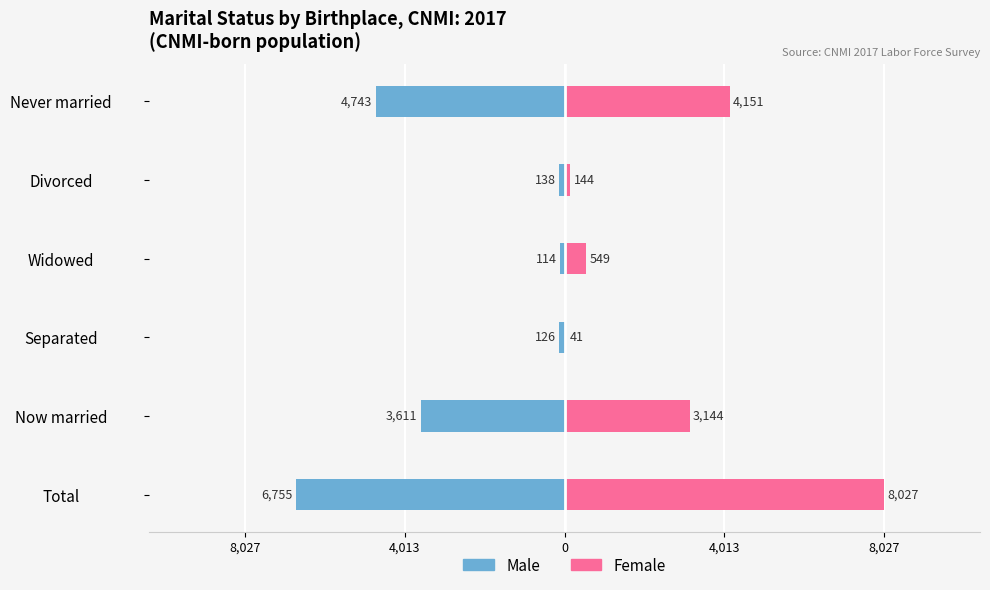

What is the difference between the maximum and minimum values in the Male series?

6641